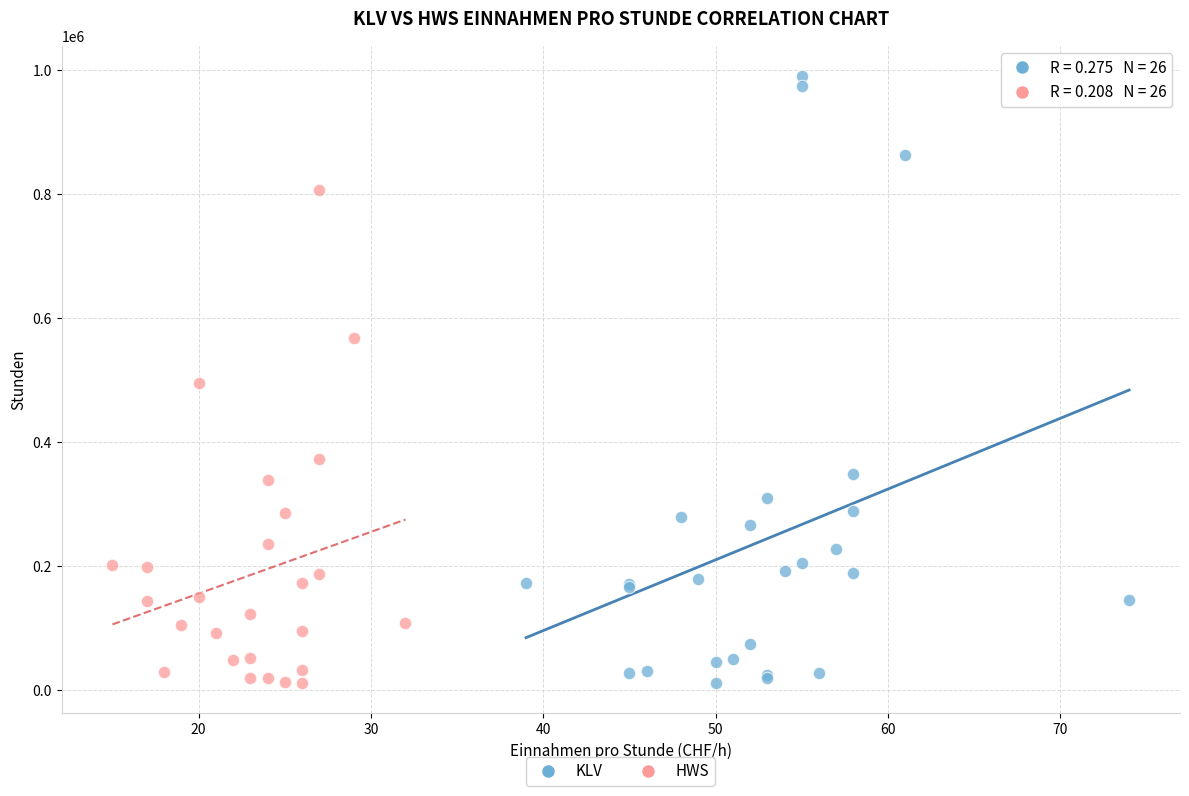

Which series contains the highest Y value?

KLV